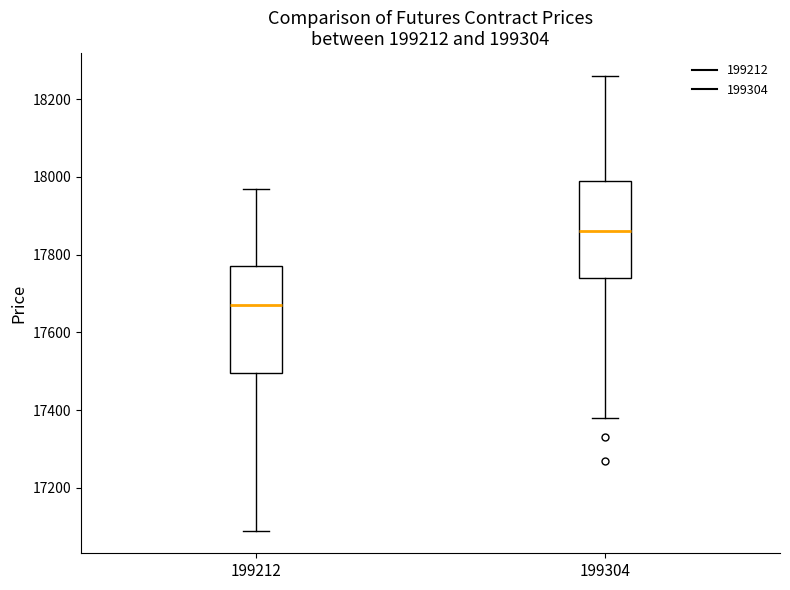

Where is the lower edge of the box at x = 199212 on the y-axis? The values are not printed on the chart, so give them approximately, as read against the axis.

17500